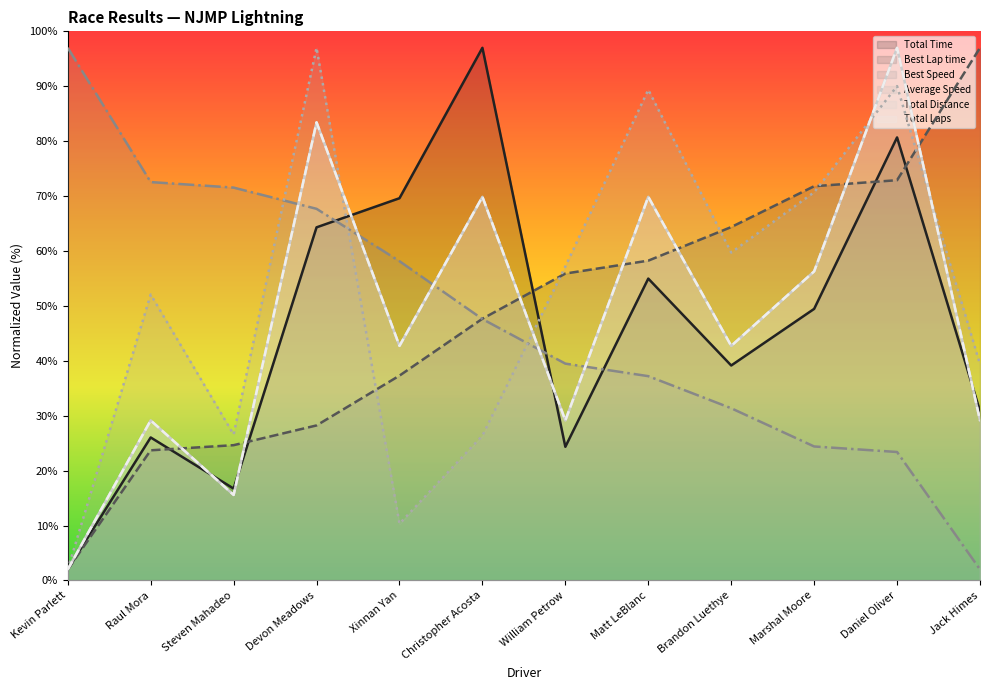

What is the lowest value of the Average Speed series?

2.0